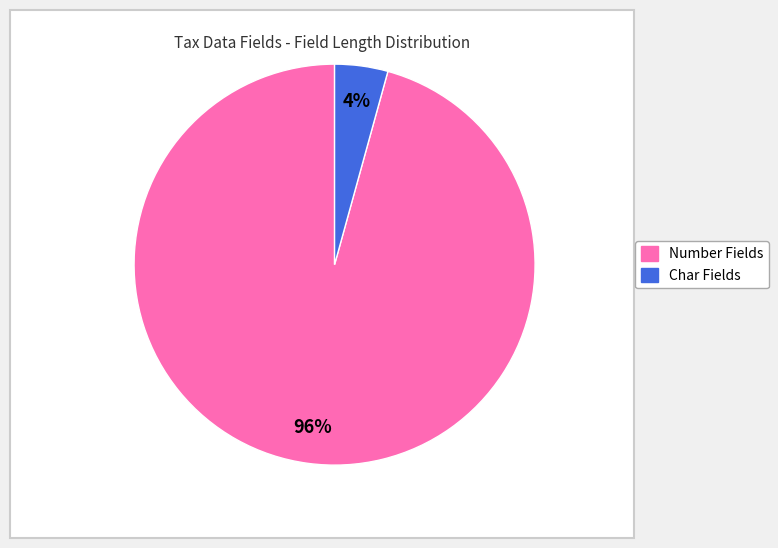

To the nearest percent, what is the average slice percentage?

50%